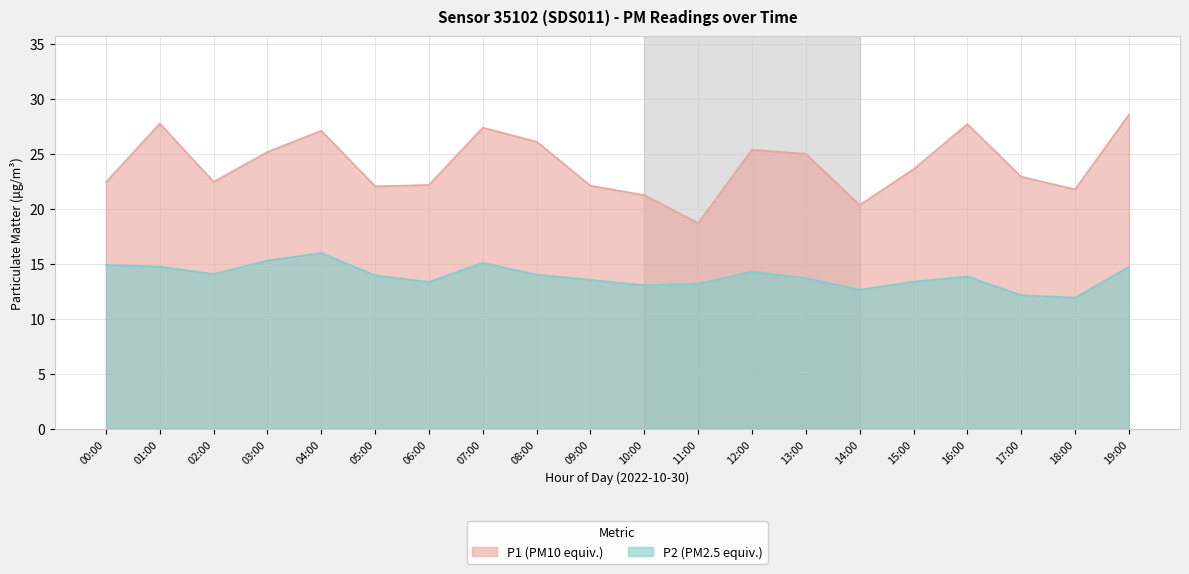

What is the difference between the maximum and minimum values in the P2 series?

4.1